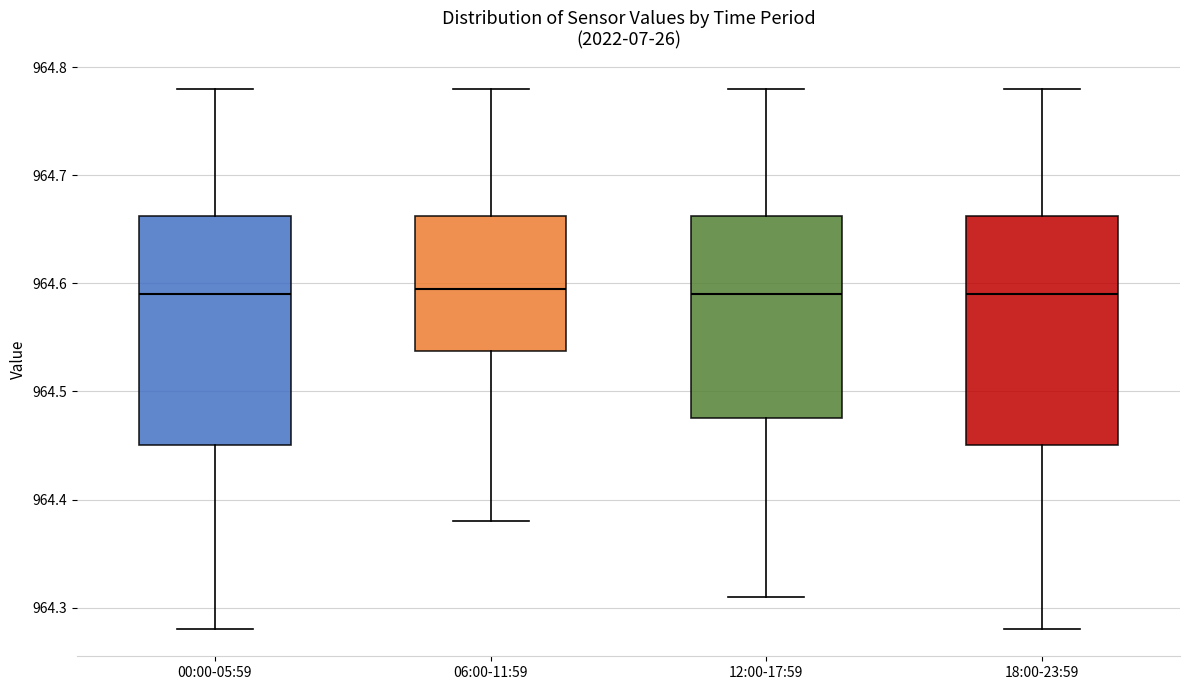

Reading left to right, transcribe this box plot: for each box, give where its median line is, the range the box spans, and where its two whiskers end, as read against the y-axis. The values are not printed on the chart, so give them approximately, as read against the axis.

00:00-05:59: median 964.59, box 964.45 to 964.66, whiskers 964.28 to 964.78
06:00-11:59: median 964.60, box 964.54 to 964.66, whiskers 964.38 to 964.78
12:00-17:59: median 964.59, box 964.48 to 964.66, whiskers 964.31 to 964.78
18:00-23:59: median 964.59, box 964.45 to 964.66, whiskers 964.28 to 964.78